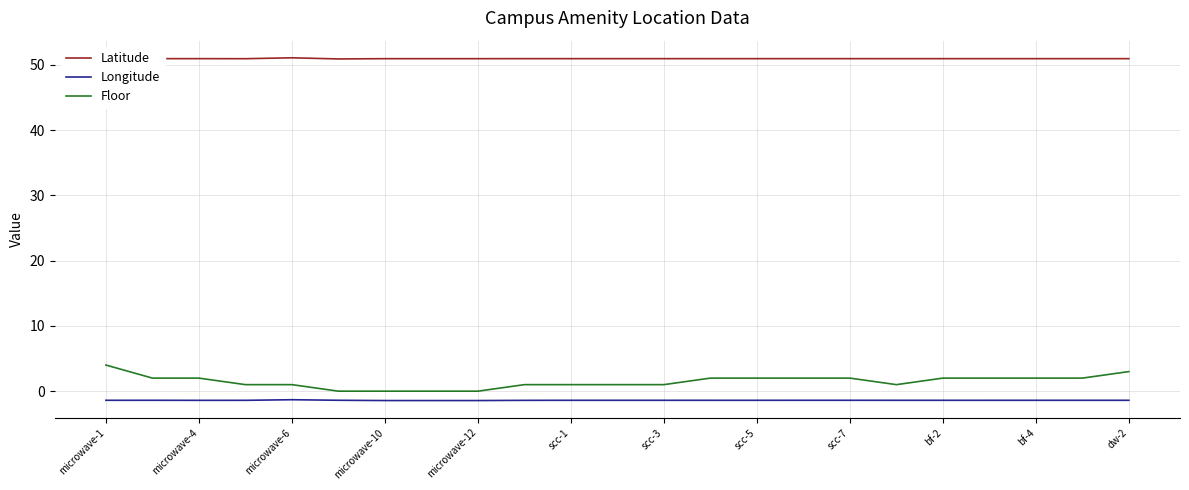

Which series has the largest total across all categories?

Latitude